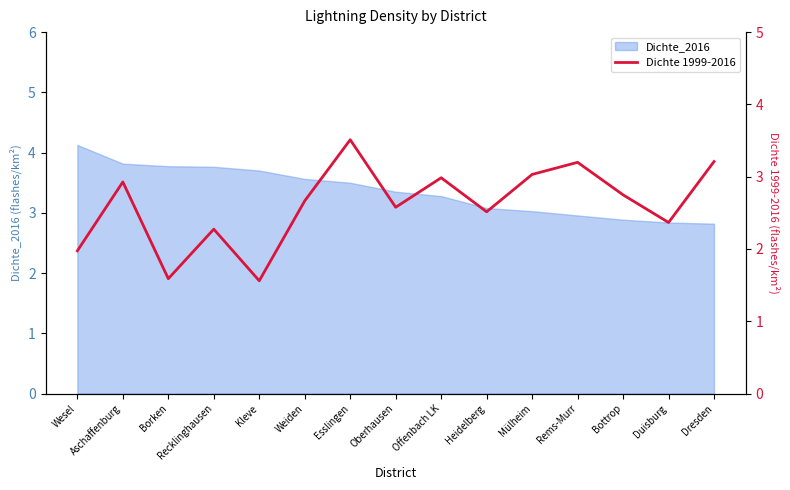

Is it true that the value at Rems-Murr is 3.2?

True